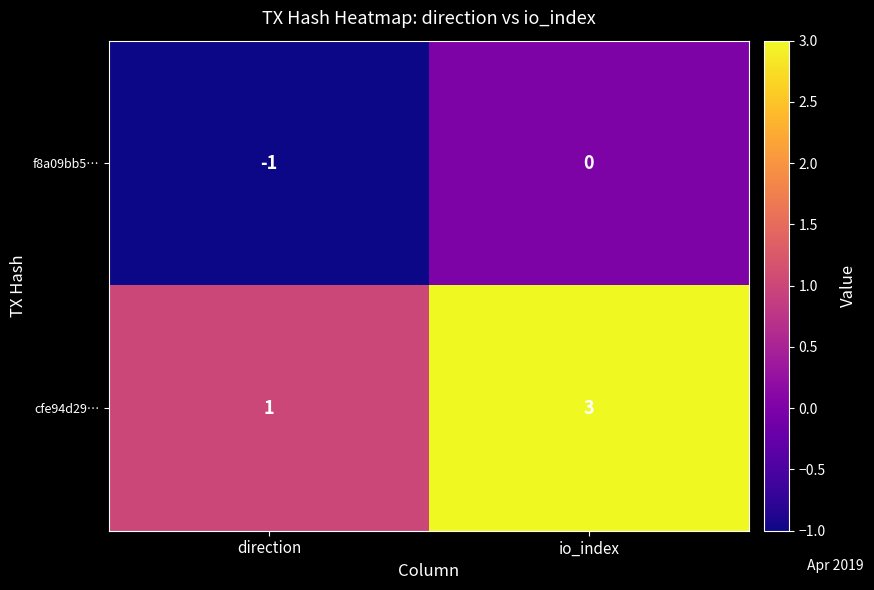

True or false: cfe94d29… has a value of 1 at direction.

True